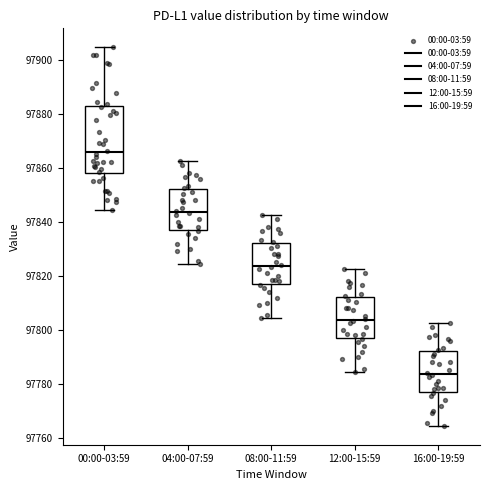

Comparing the boxes themselves (not the whiskers), which one is the tallest?

00:00-03:59